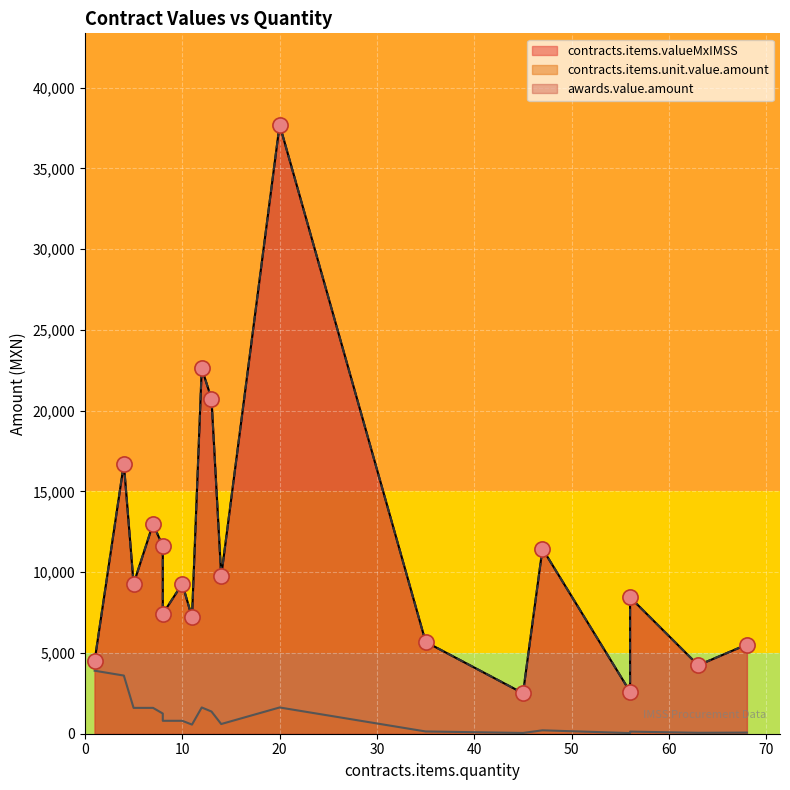

Which series reaches the maximum Y coordinate?

contracts.items.valueMxIMSS